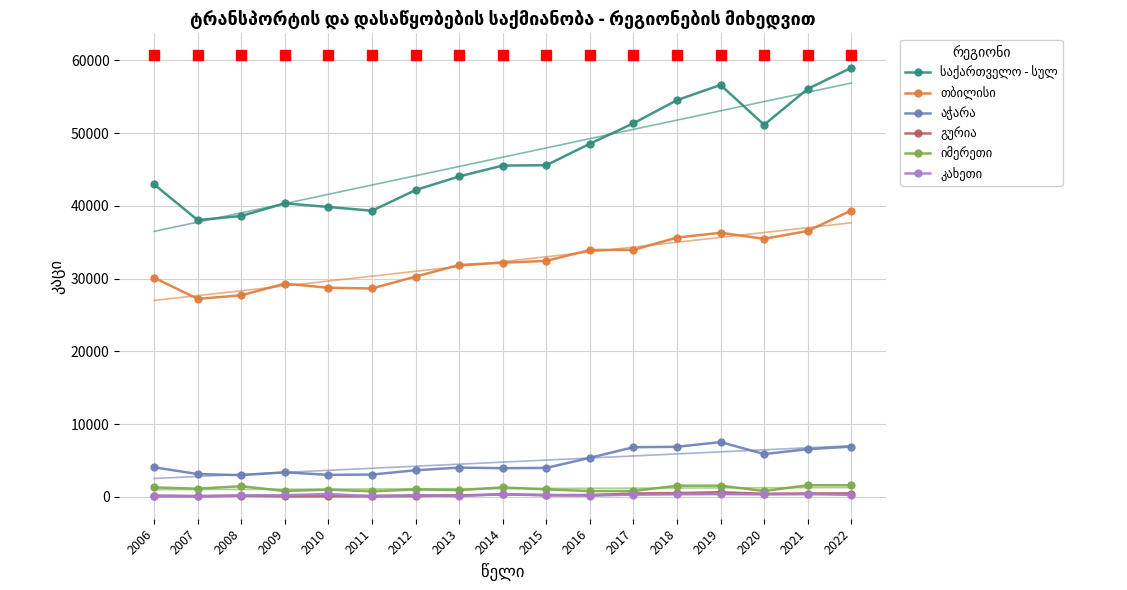

At which category does კახეთი reach its first local peak?

2010